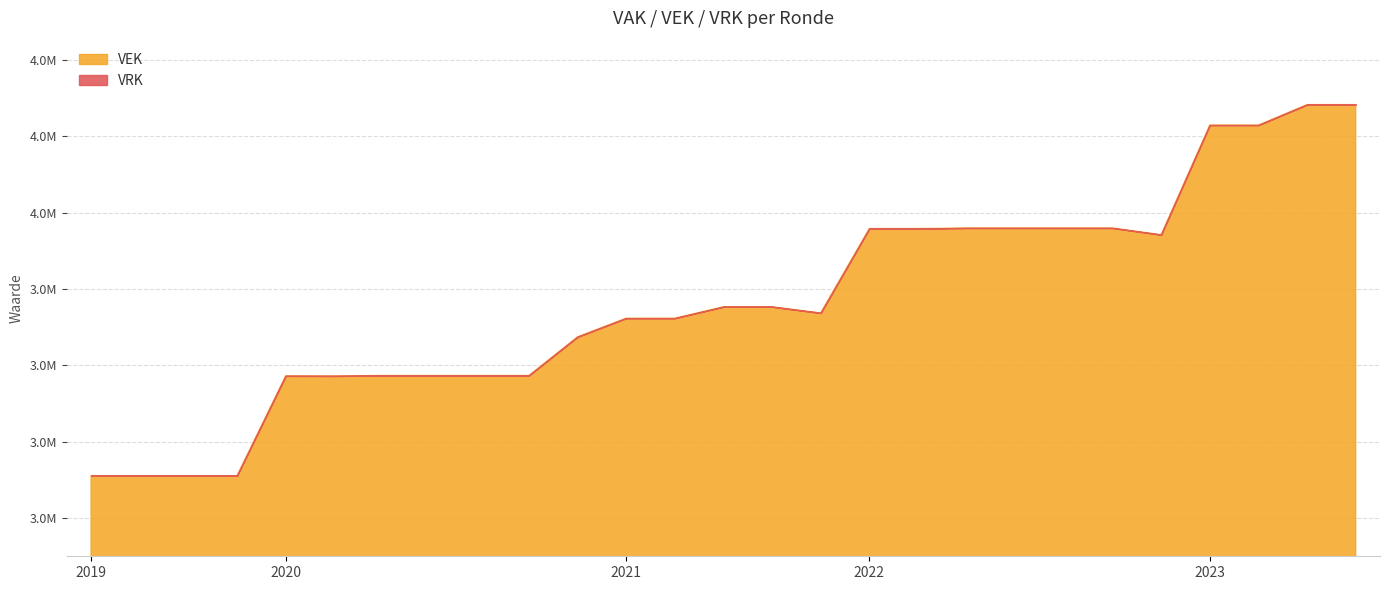

How many interior local valleys does the VEK series have?

3